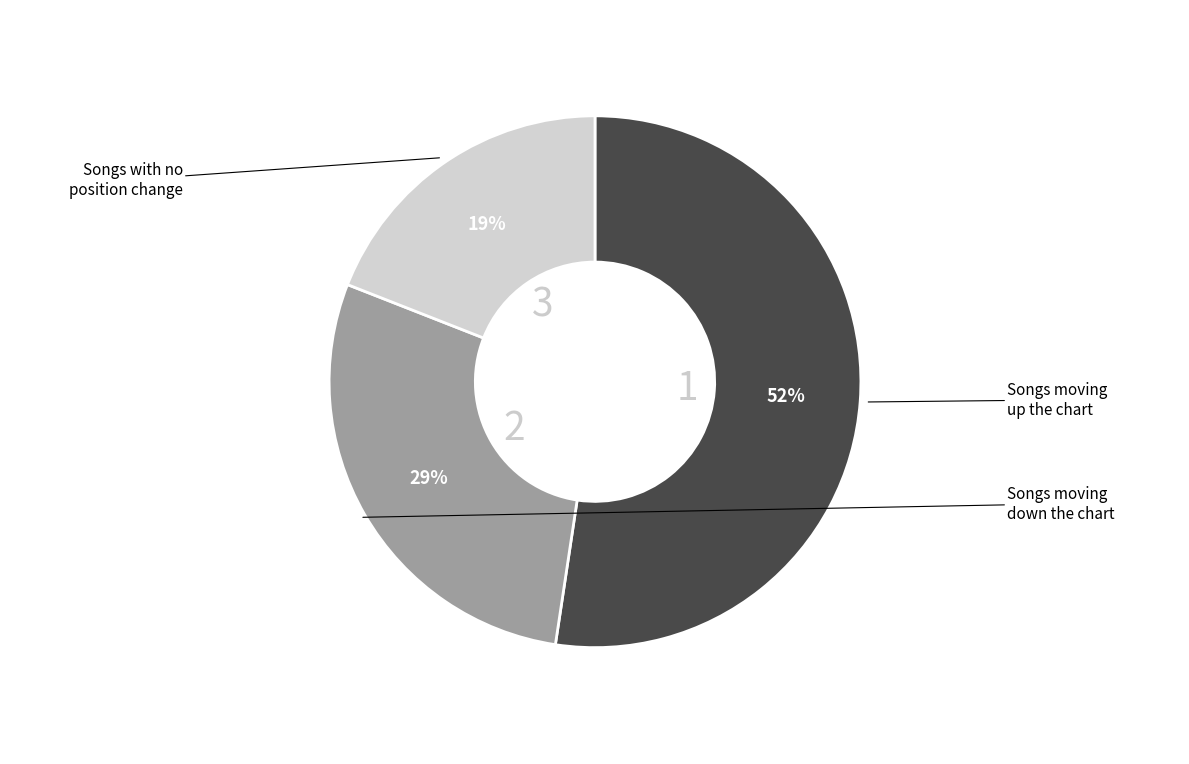

Is there a majority slice in this chart?

Yes